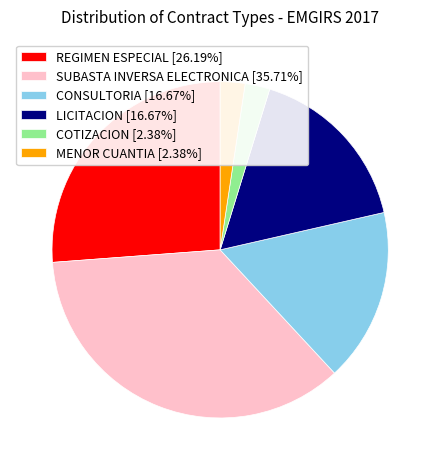

Combined, do CONSULTORIA [16.67%] and SUBASTA INVERSA ELECTRONICA [35.71%] account for over 50%?

Yes